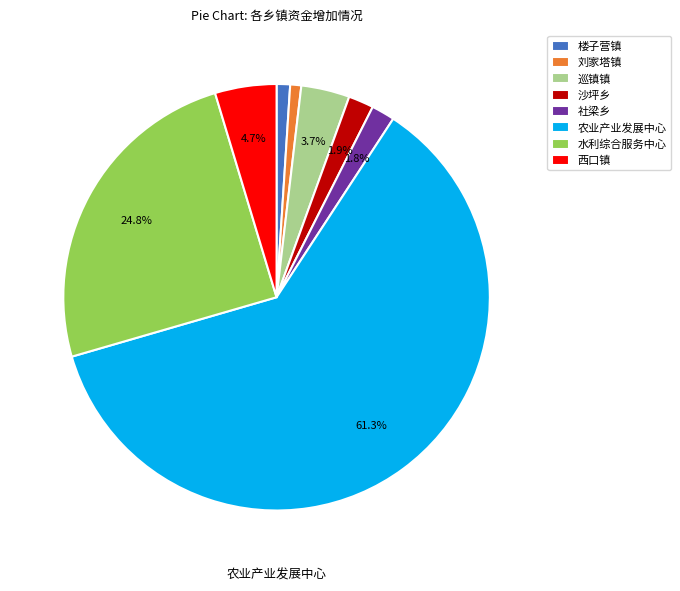

How many slices are in this pie chart?

8